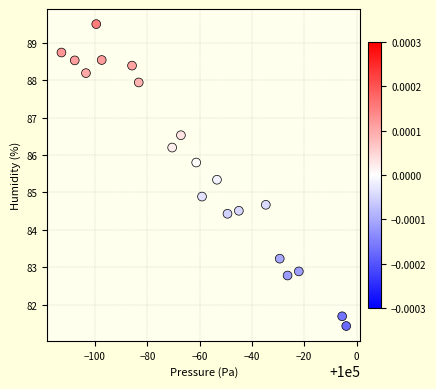

What is the range of X values (max minus min)?

108.9